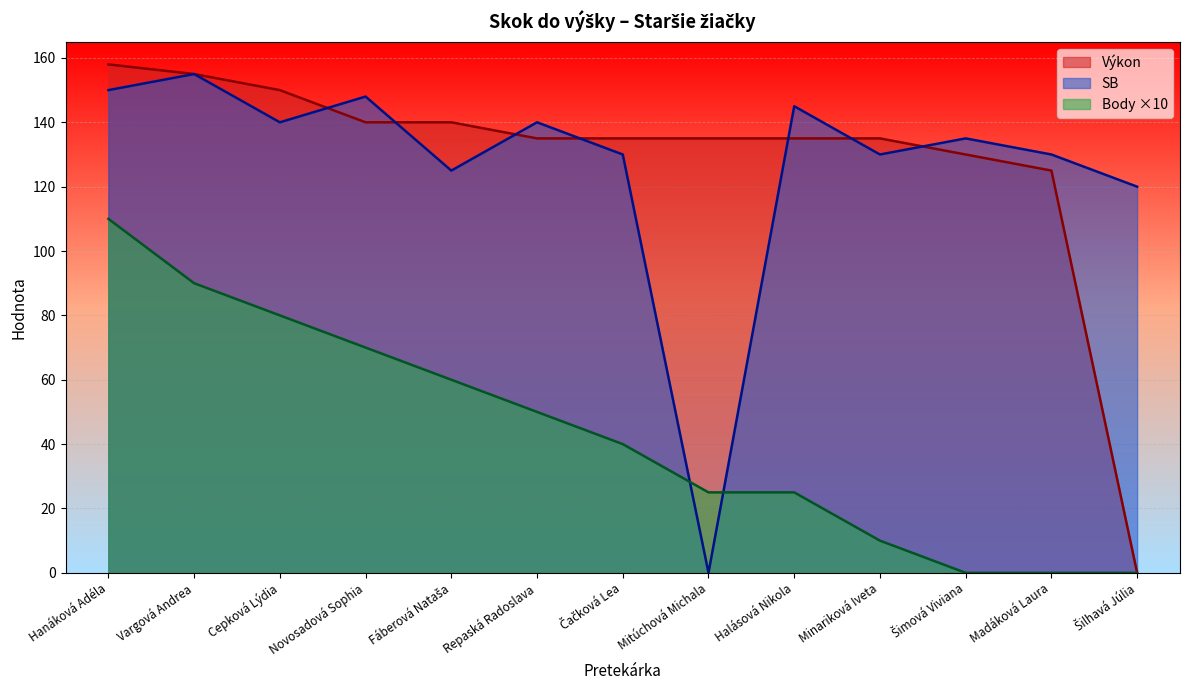

Which series has the widest spread of values?

Výkon